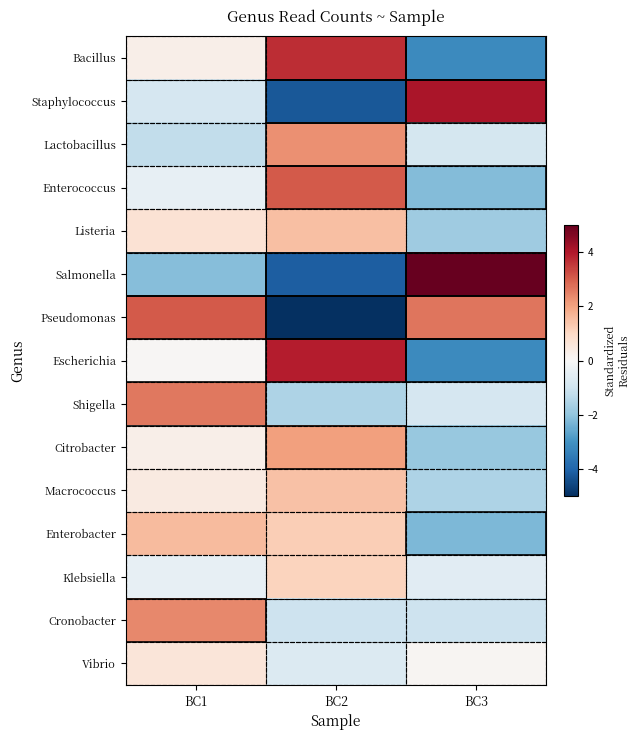

Reading left to right, extract all data points from this chart.

Bacillus: BC1=0.3	BC2=3.7	BC3=-3.2
Staphylococcus: BC1=-0.9	BC2=-4.2	BC3=4.1
Lactobacillus: BC1=-1.2	BC2=2.3	BC3=-0.9
Enterococcus: BC1=-0.4	BC2=3.1	BC3=-2.2
Listeria: BC1=0.7	BC2=1.5	BC3=-1.8
Salmonella: BC1=-2.1	BC2=-4.1	BC3=5.0
Pseudomonas: BC1=3.1	BC2=-6.4	BC3=2.7
Escherichia: BC1=0.1	BC2=3.9	BC3=-3.2
Shigella: BC1=2.6	BC2=-1.6	BC3=-0.8
Citrobacter: BC1=0.3	BC2=2.0	BC3=-1.9
Macrococcus: BC1=0.4	BC2=1.5	BC3=-1.5
Enterobacter: BC1=1.6	BC2=1.2	BC3=-2.2
Klebsiella: BC1=-0.4	BC2=1.1	BC3=-0.6
Cronobacter: BC1=2.4	BC2=-1.1	BC3=-1.0
Vibrio: BC1=0.6	BC2=-0.7	BC3=0.1